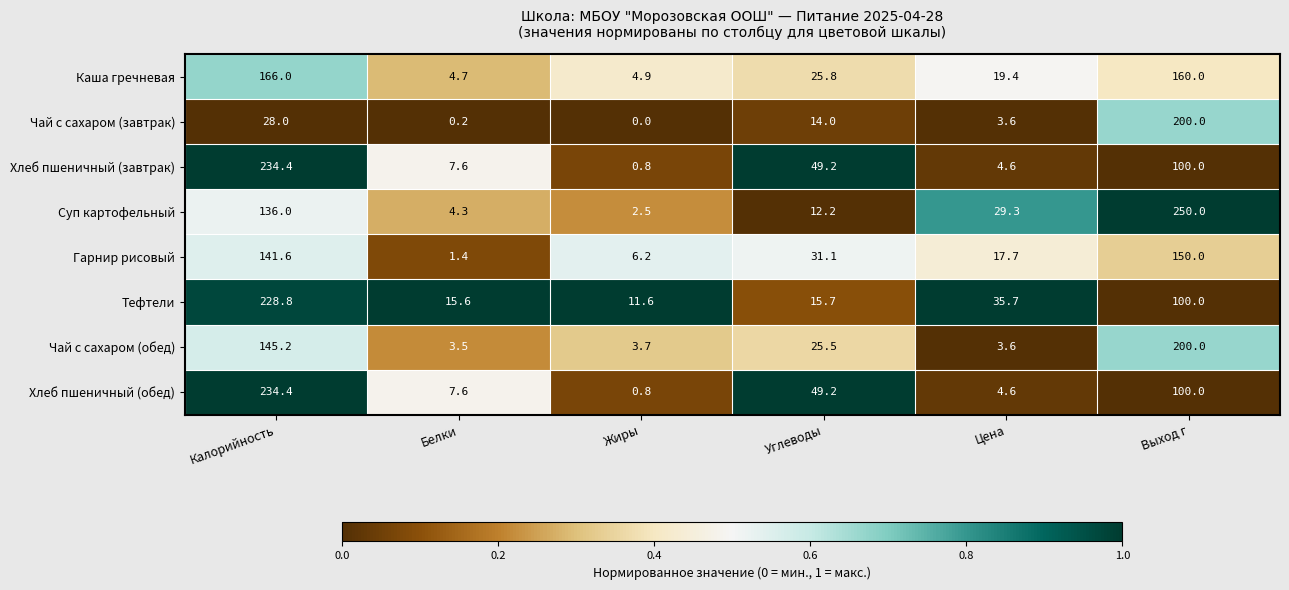

Which series has the largest range (max minus min)?

Суп картофельный